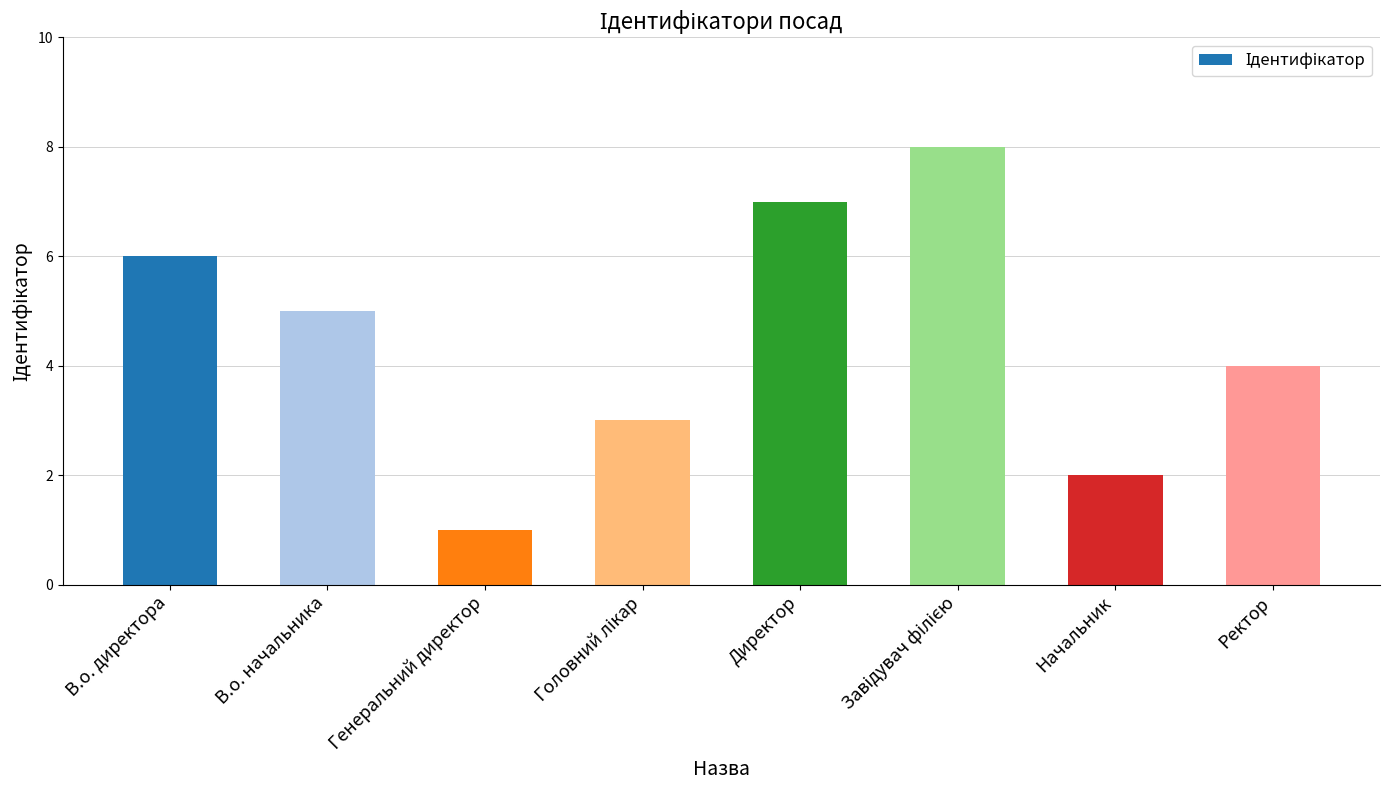

What is the sum of all values?

36